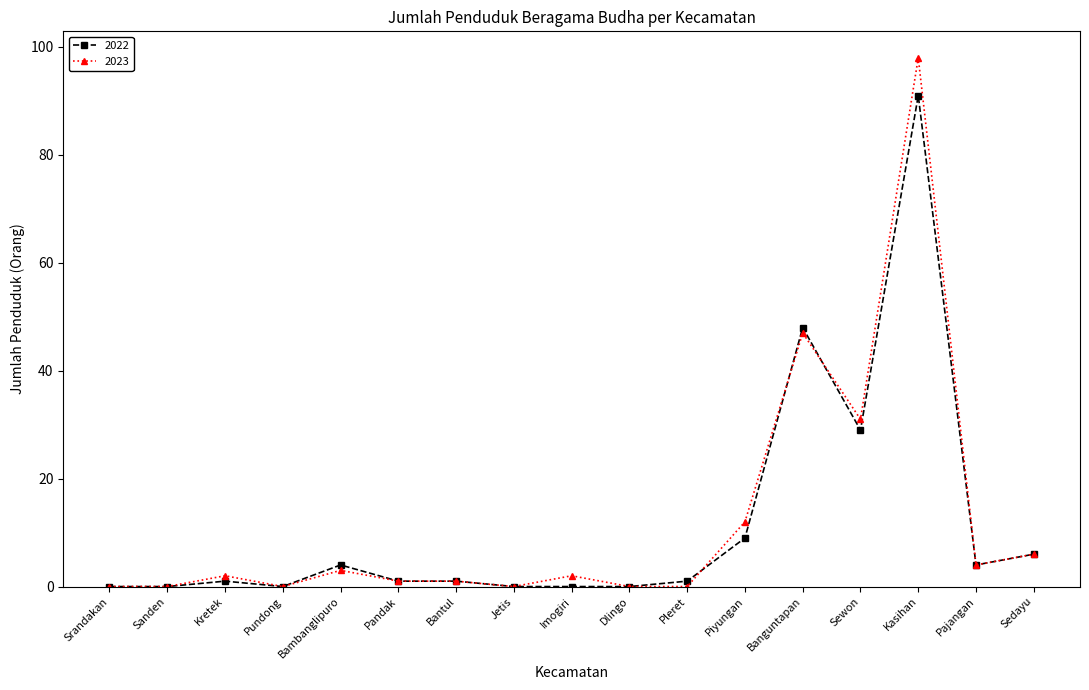

What are all the series names shown in the legend?

2022, 2023